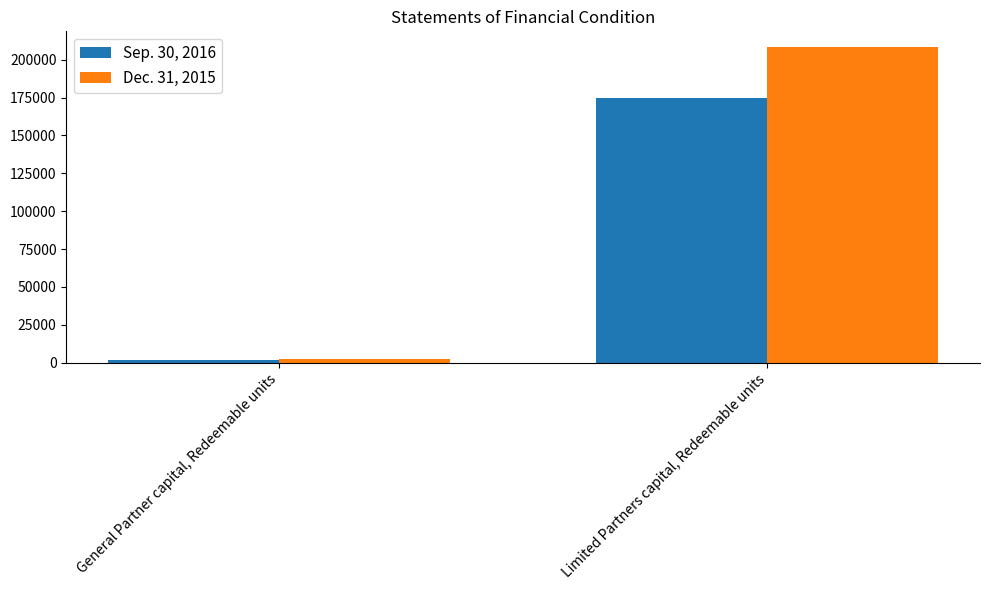

Rank the series by their average value, from lowest to highest.

Sep. 30, 2016, Dec. 31, 2015